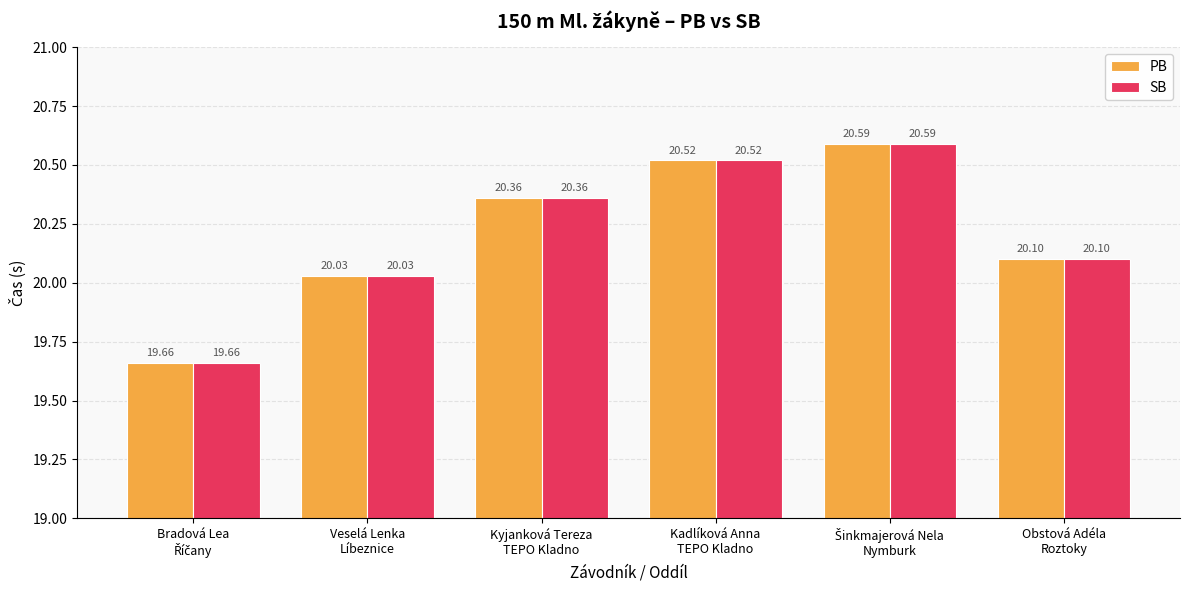

What is the label of the 4th bar from the right?

Kyjanková Tereza
TEPO Kladno